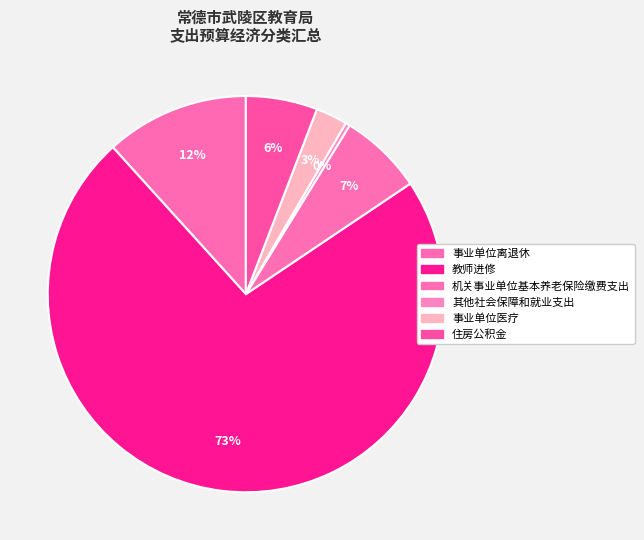

How many slices are in this pie chart?

6